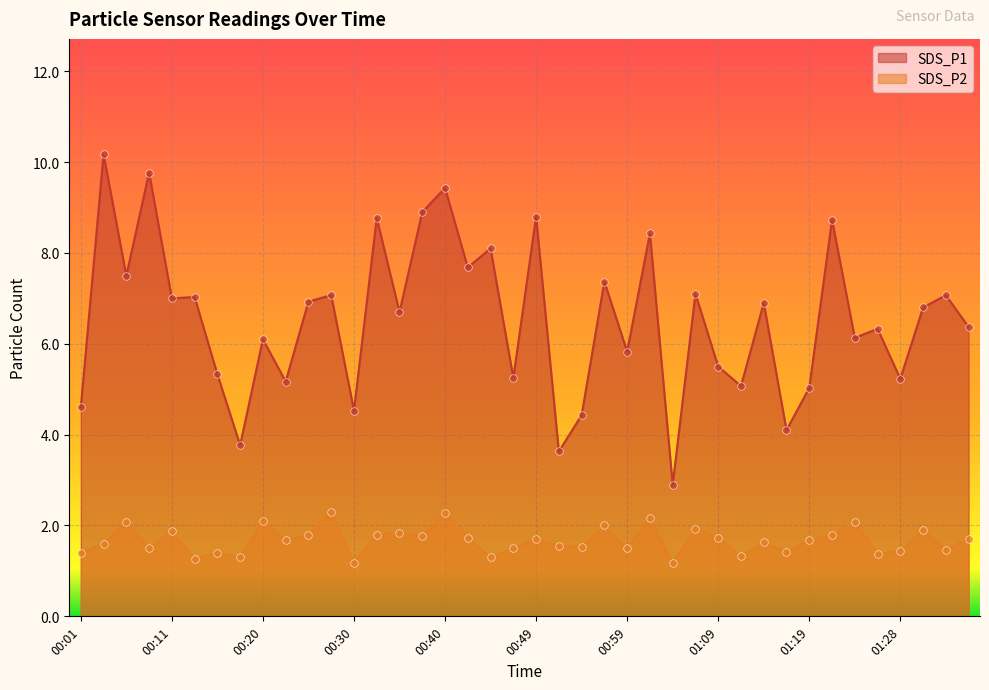

What is the total value across all series at 00:06?

9.6